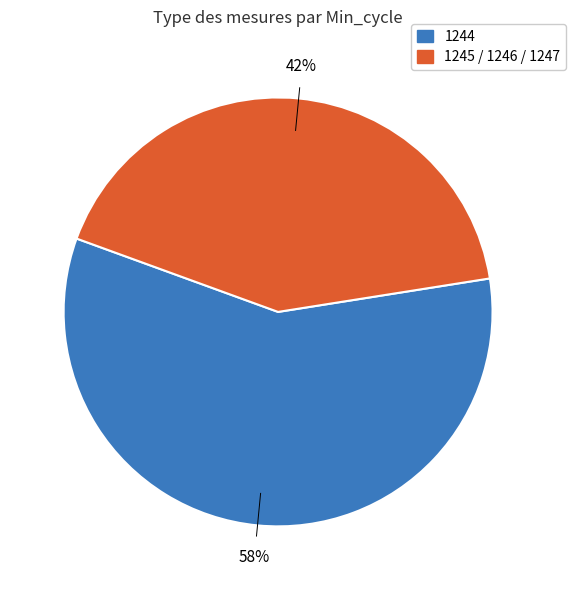

Is there a majority slice in this chart?

Yes